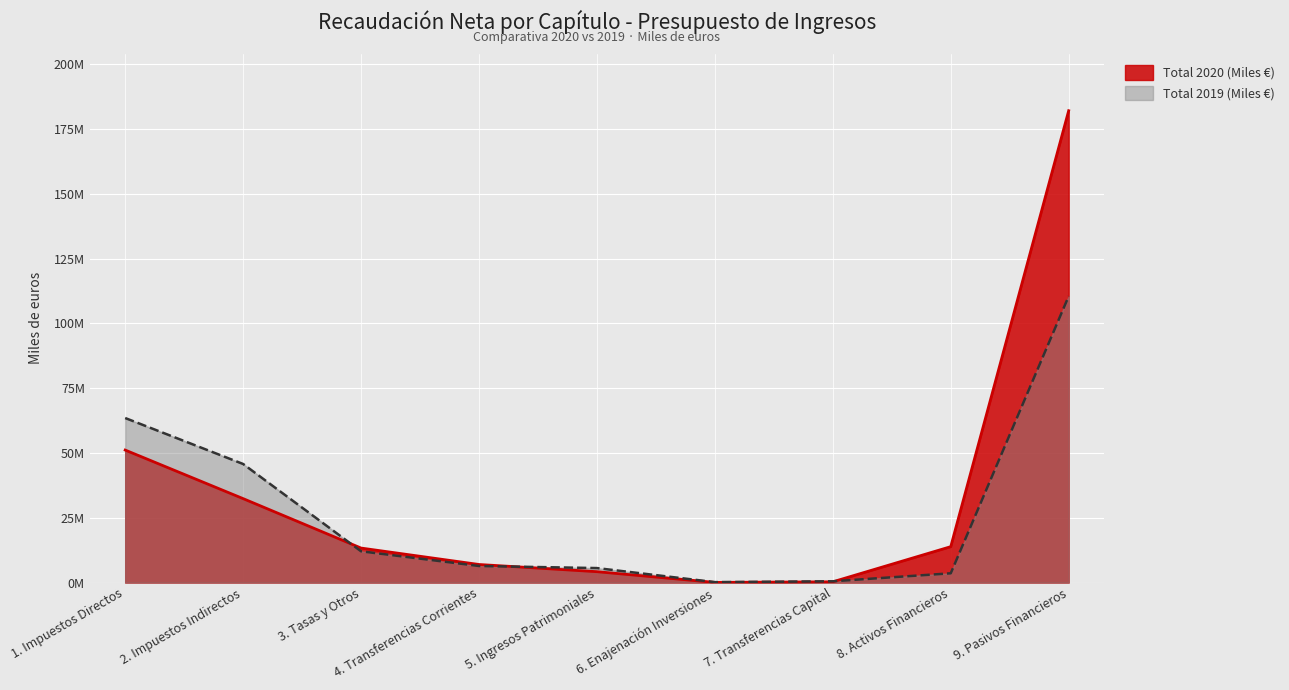

At which category is the sum across all series the highest?

9. Pasivos Financieros